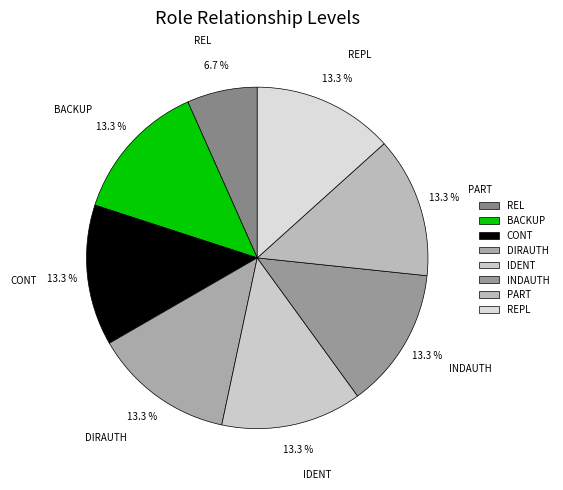

How many slices are in this pie chart?

8